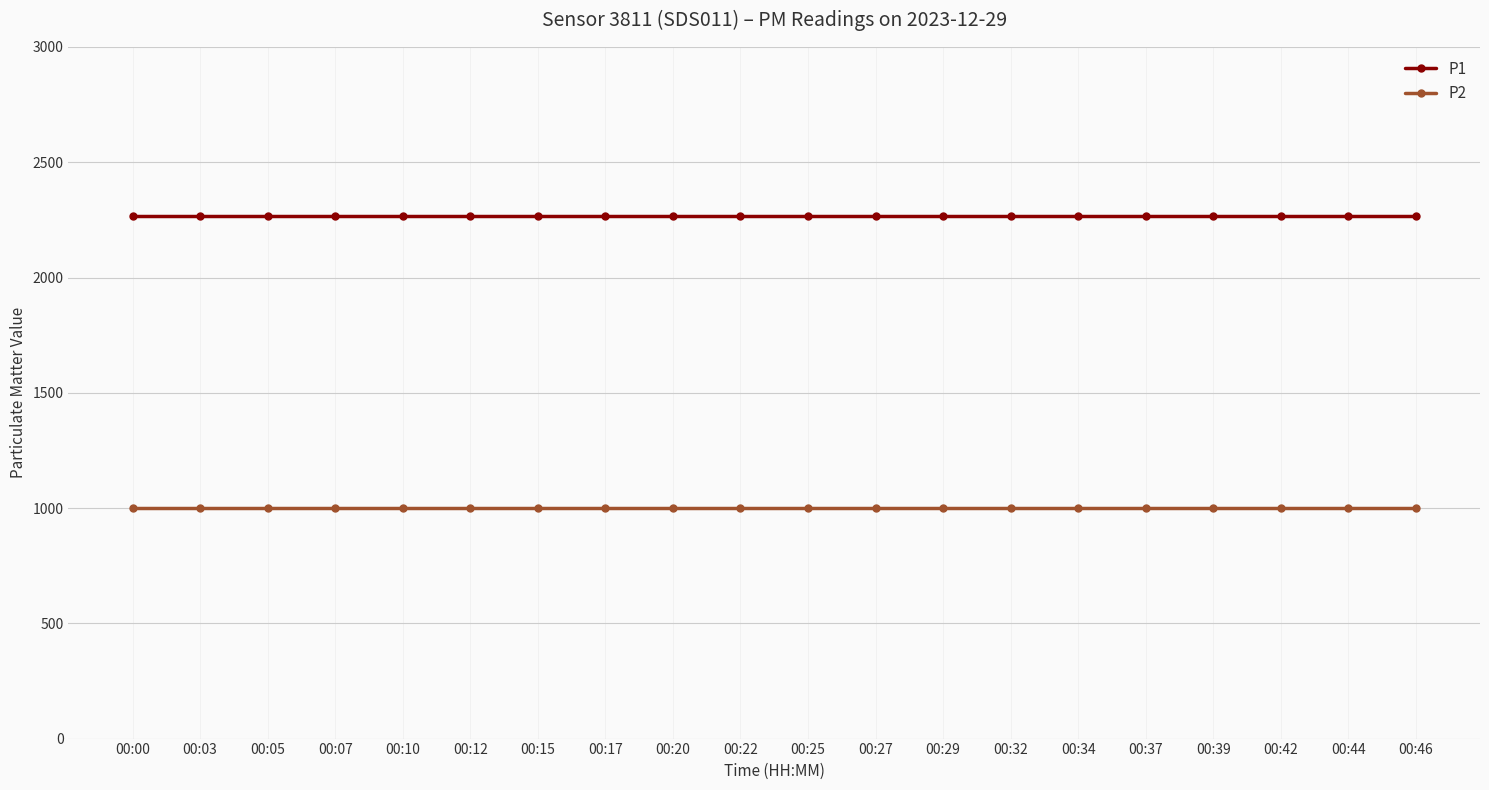

Rank the series by their maximum value, from lowest to highest.

P2, P1